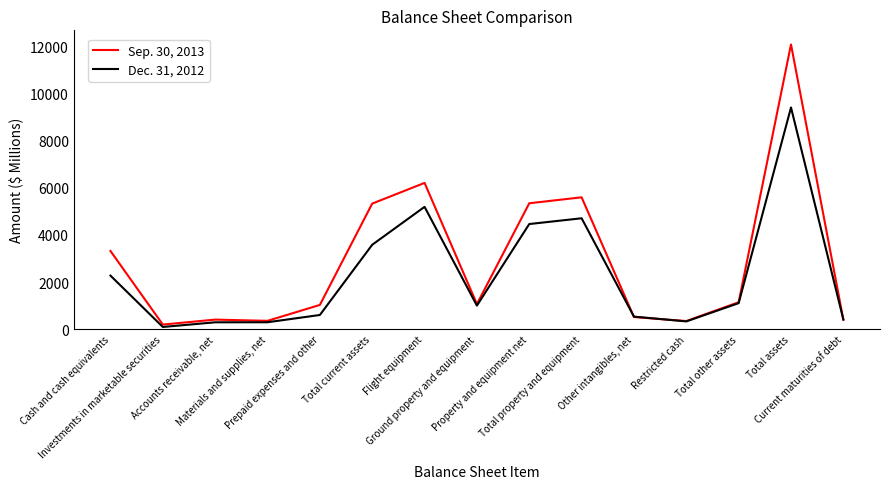

At Current maturities of debt, list the series in order from largest to smallest.

Dec. 31, 2012, Sep. 30, 2013